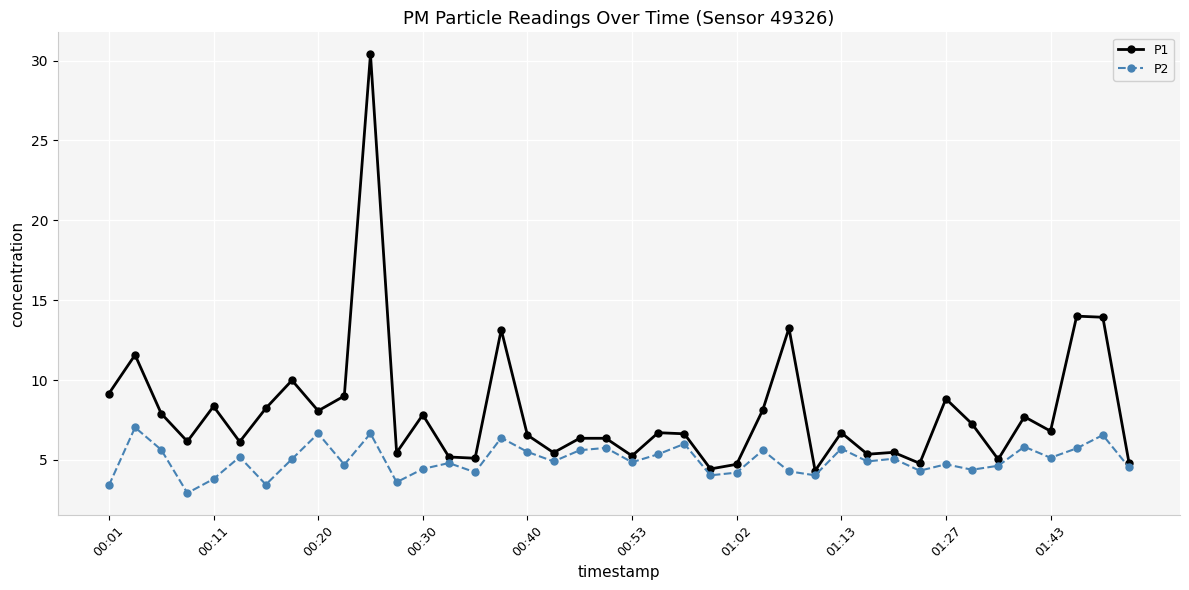

True or false: P2 has more than 0 interior local peaks.

True